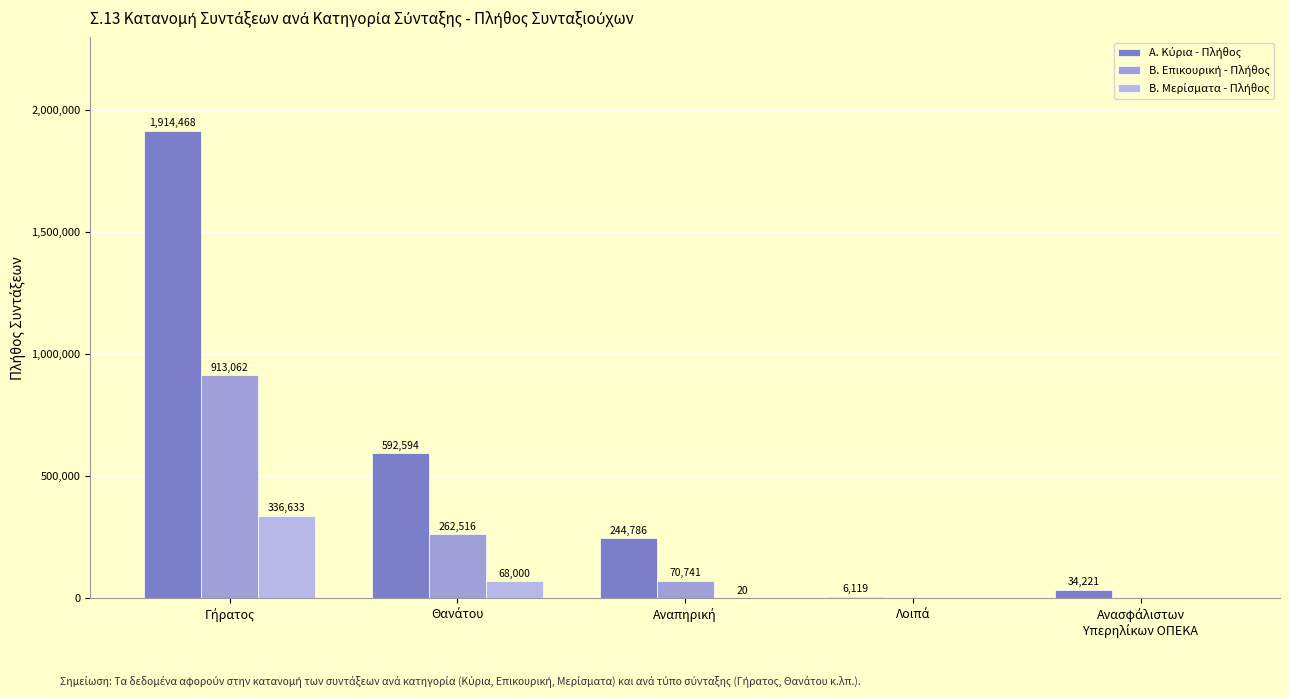

How many data points does each series have?

5